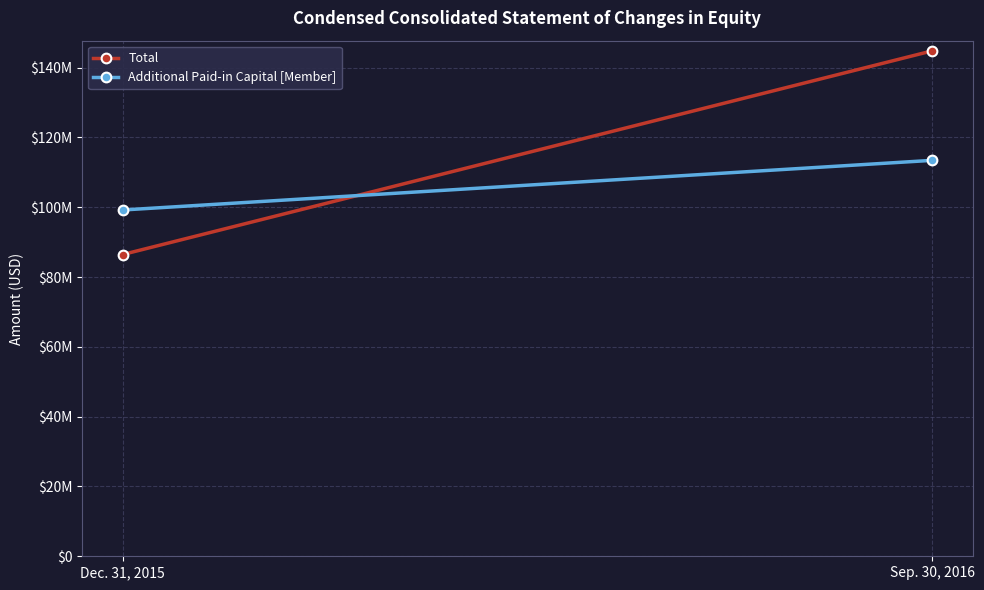

Which category has the lowest value in the Total series?

Dec. 31, 2015